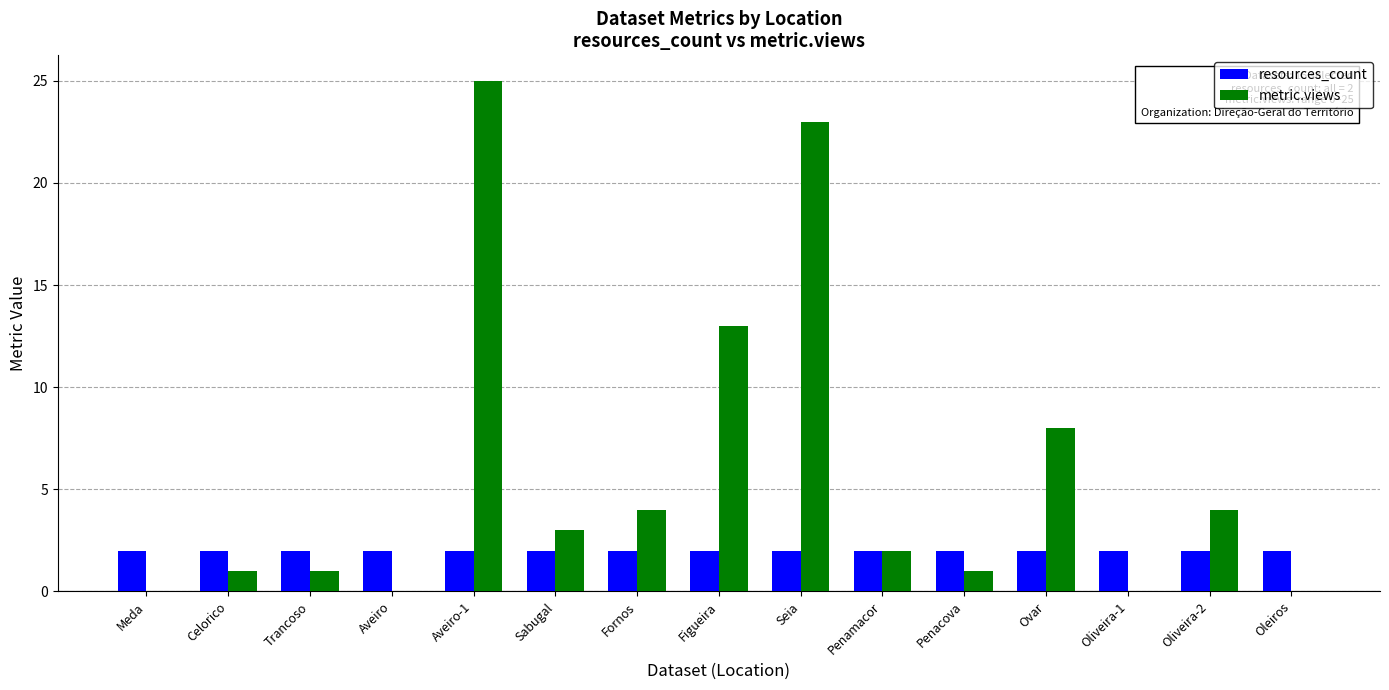

The value of resources_count at Celorico is 3. True or false?

False